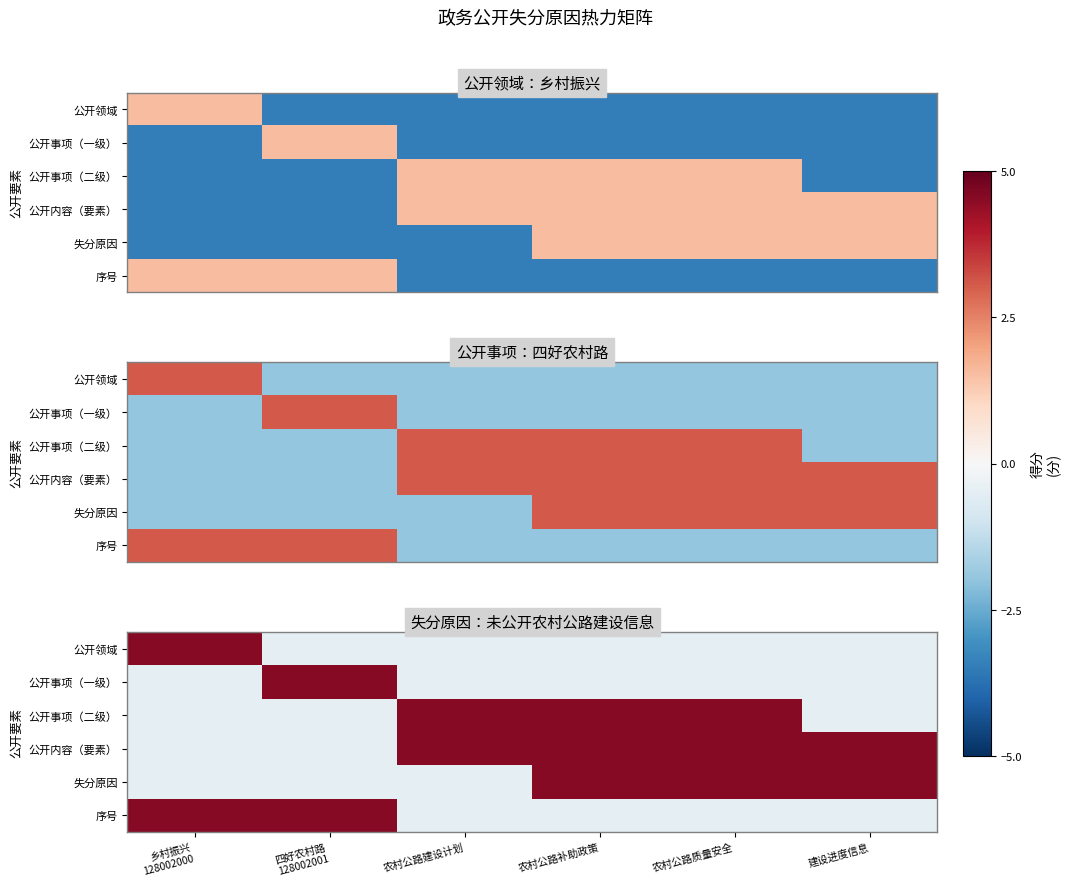

The value of 失分原因 at 乡村振兴 128002000 is -0.4. True or false?

True